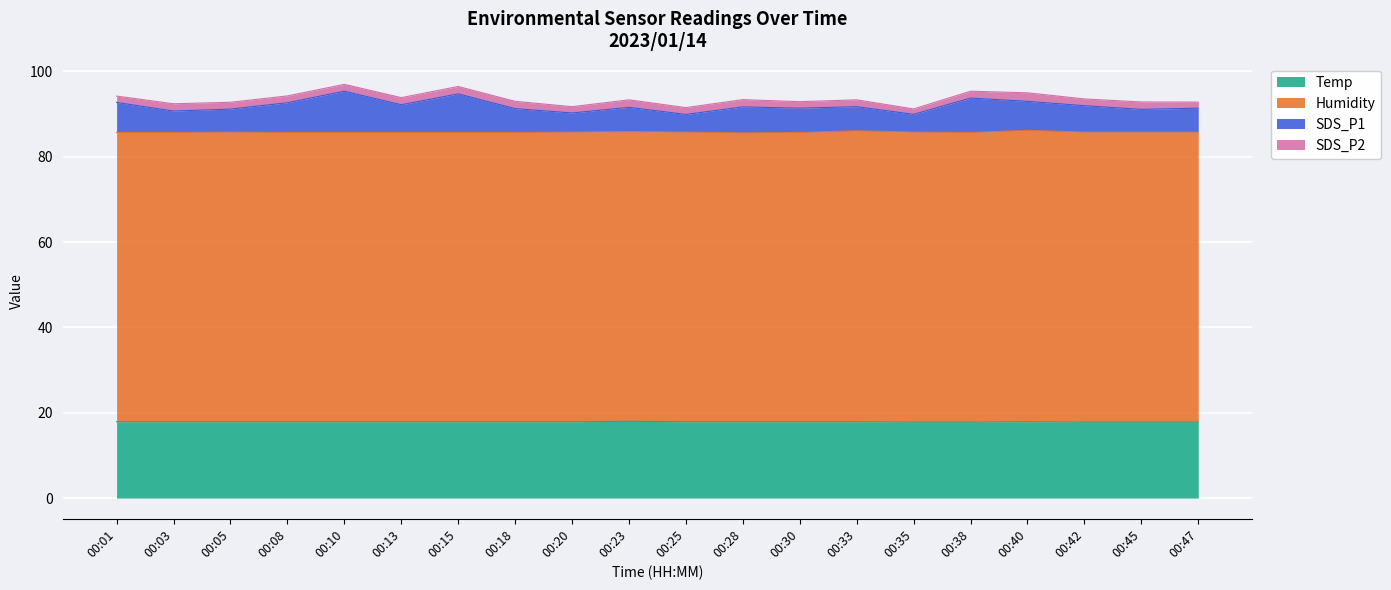

What are all the series names shown in the legend?

Temp, Humidity, SDS_P1, SDS_P2